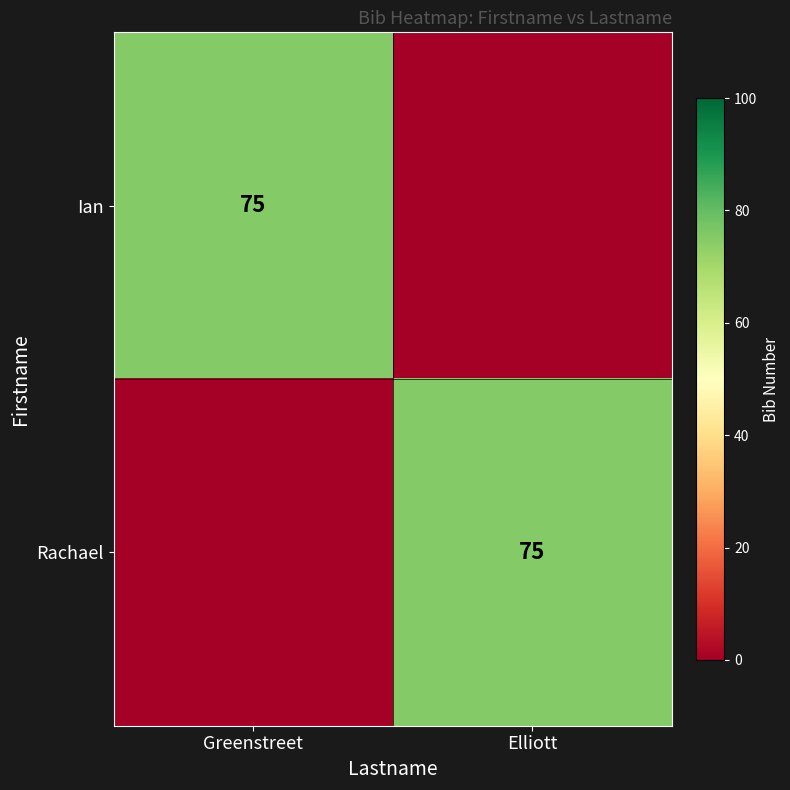

The value of Ian at Greenstreet is 116. True or false?

False